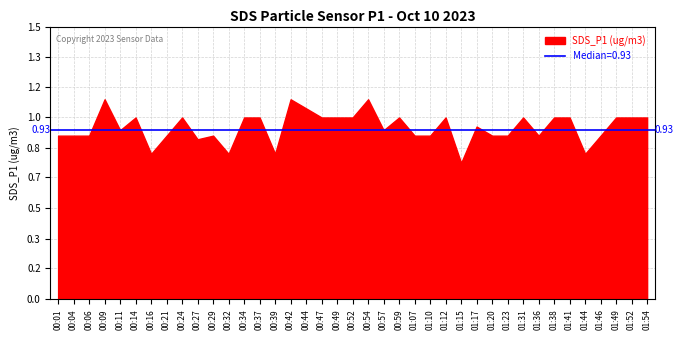

True or false: there are more than 1 points higher than both neighbors.

True